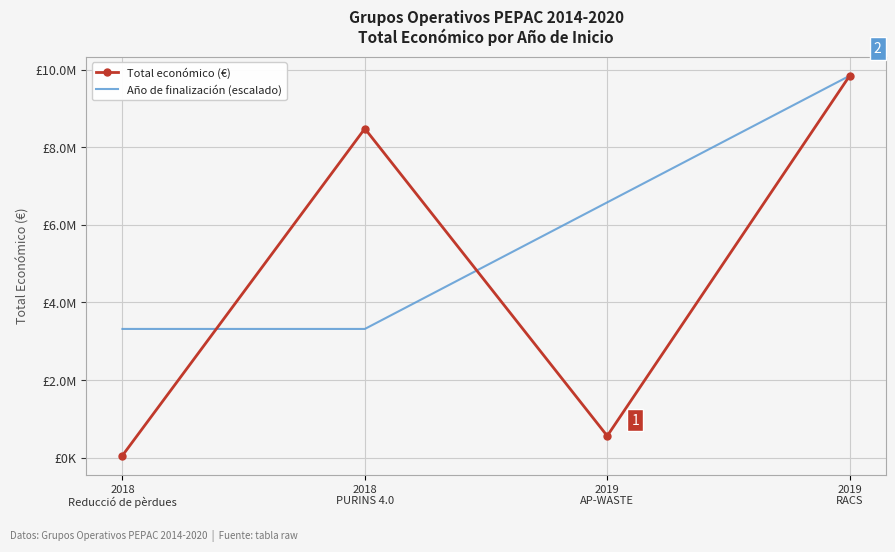

What is the difference between the second highest and minimum values in the Total económico (€) series?

8432944.0